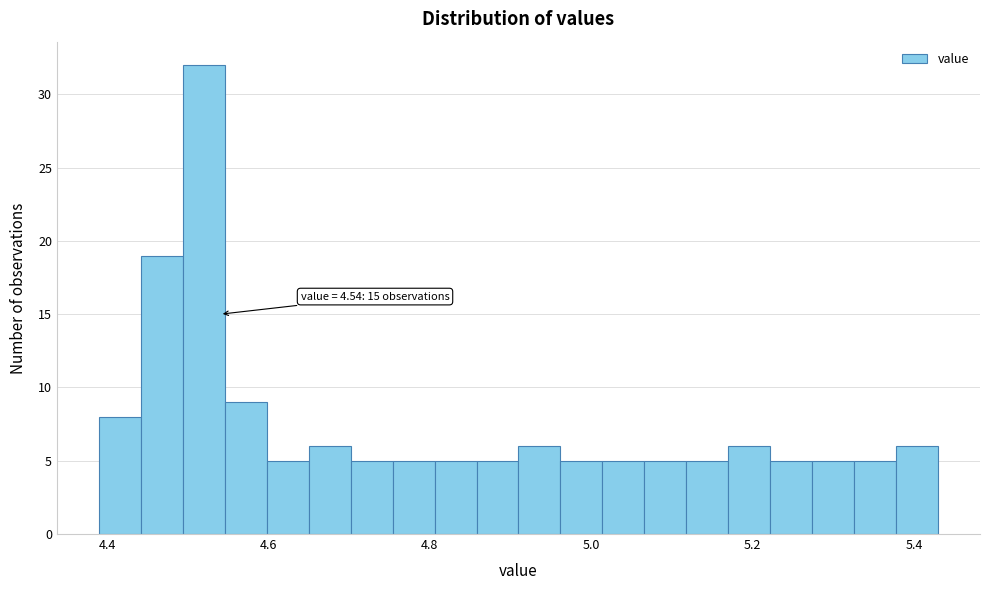

Read against the x-axis, roughly where is the centre of the tallest bar?

4.52